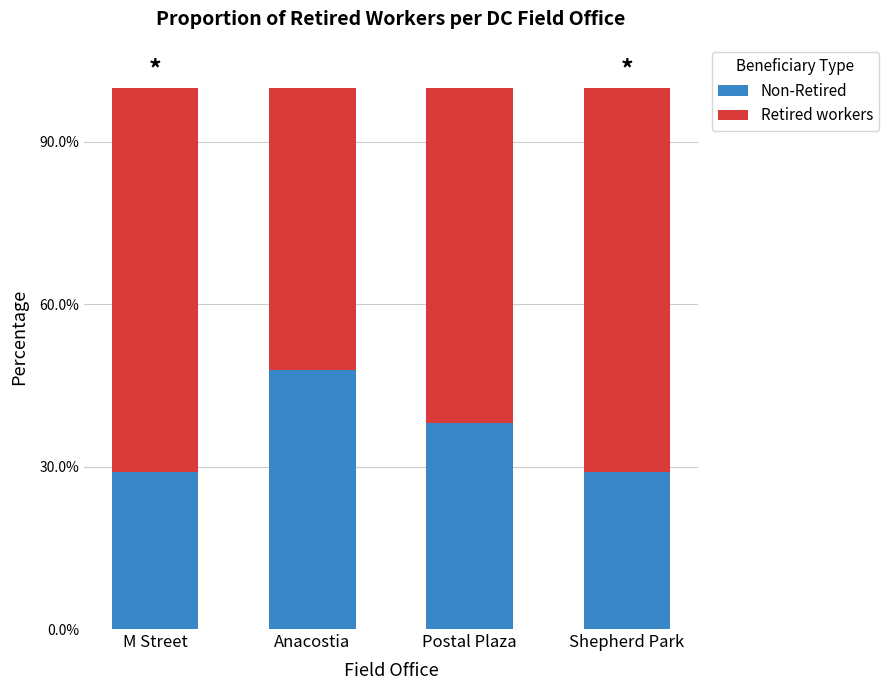

The Retired workers series shows 0.9 at Anacostia. True or false?

False